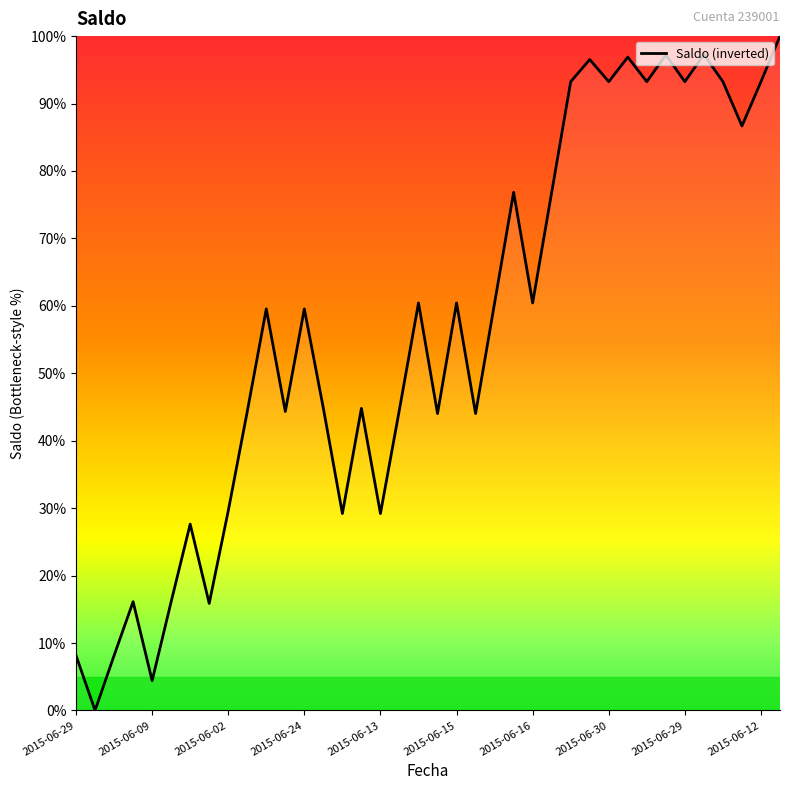

What is the maximum value shown in the chart?

100.0